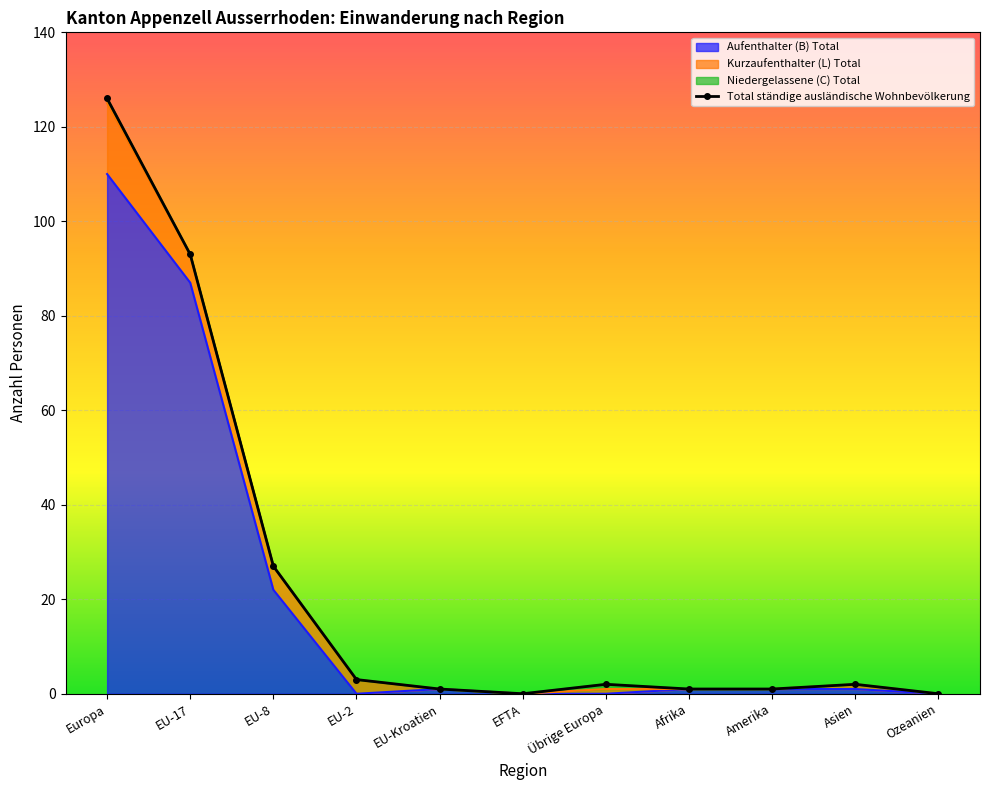

Where is the first local maximum?

Übrige Europa